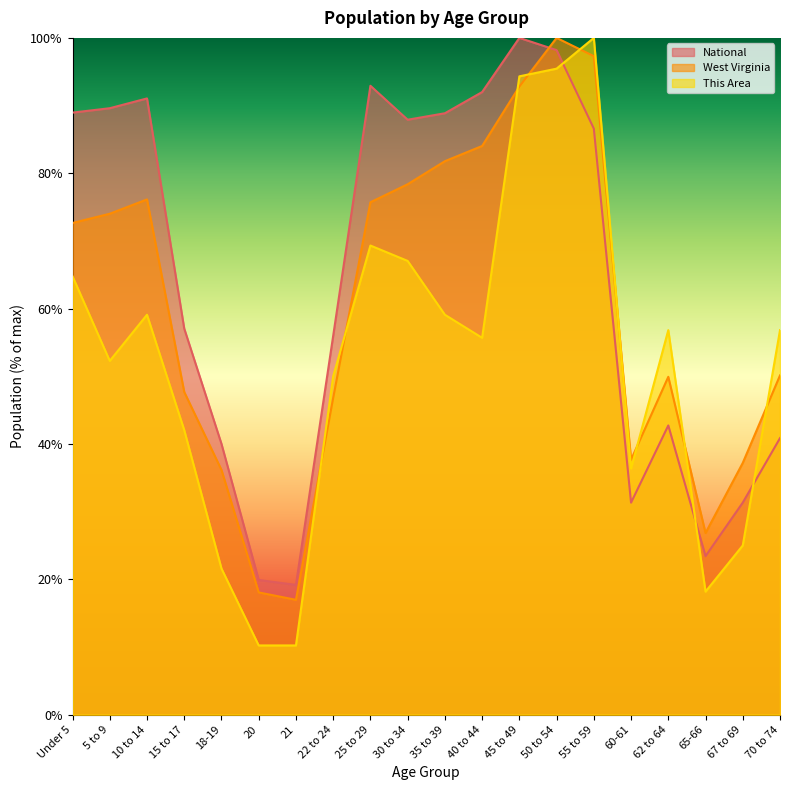

List the series in order of their peak value, highest first.

This Area, West Virginia, National